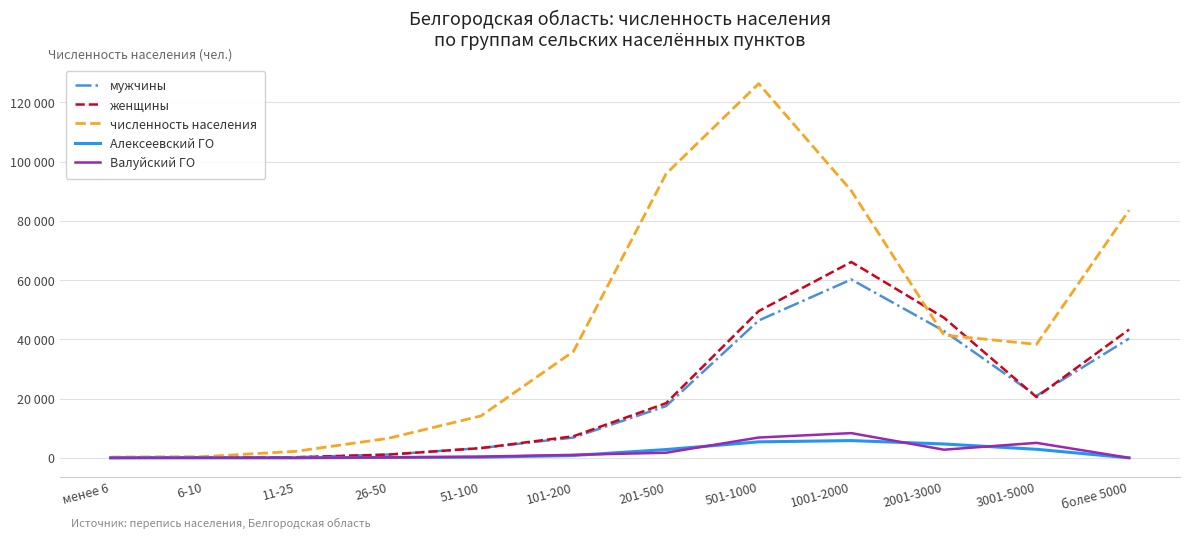

Reading right to left, list all the values displayed in this chart.

мужчины: 40275	20934	42850	60224	46381	17486	6854	3304	1108	210	141	0
женщины: 43326	20522	47333	66127	49539	18460	7290	3285	1087	196	109	0
численность населения: 83601	38329	41456	90183	126351	95920	35946	14144	6589	2195	406	250
Алексеевский ГО: 0	2890	4681	5825	5401	2802	796	216	146	6	19	0
Валуйский ГО: 0	5060	2751	8350	6861	1726	1007	424	152	10	10	0